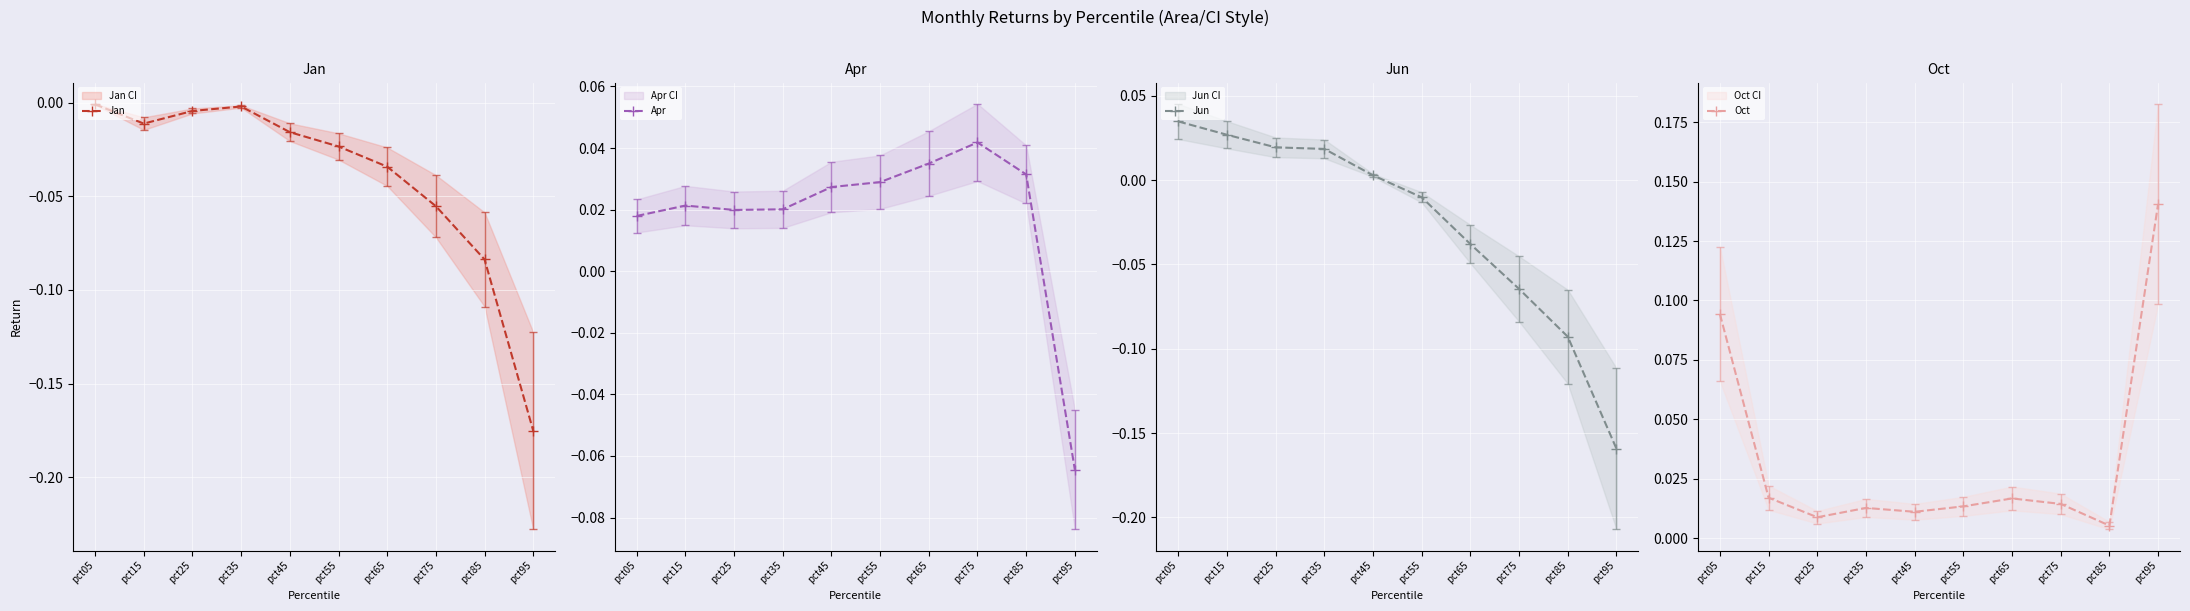

Is it true that Oct equals 0.0 at pct15?

False